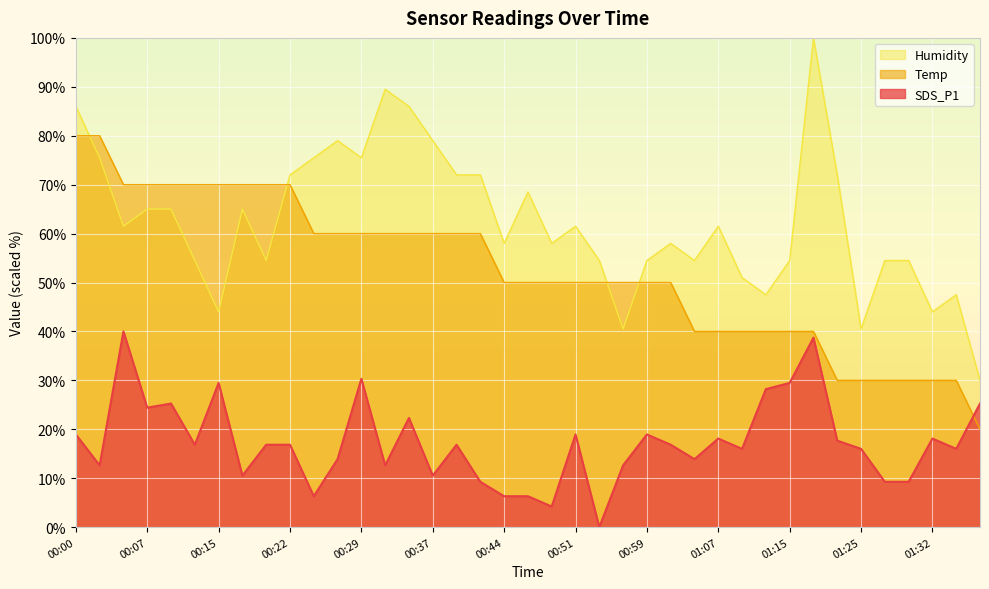

What is the difference between the highest and lowest values at 00:22?

55.2